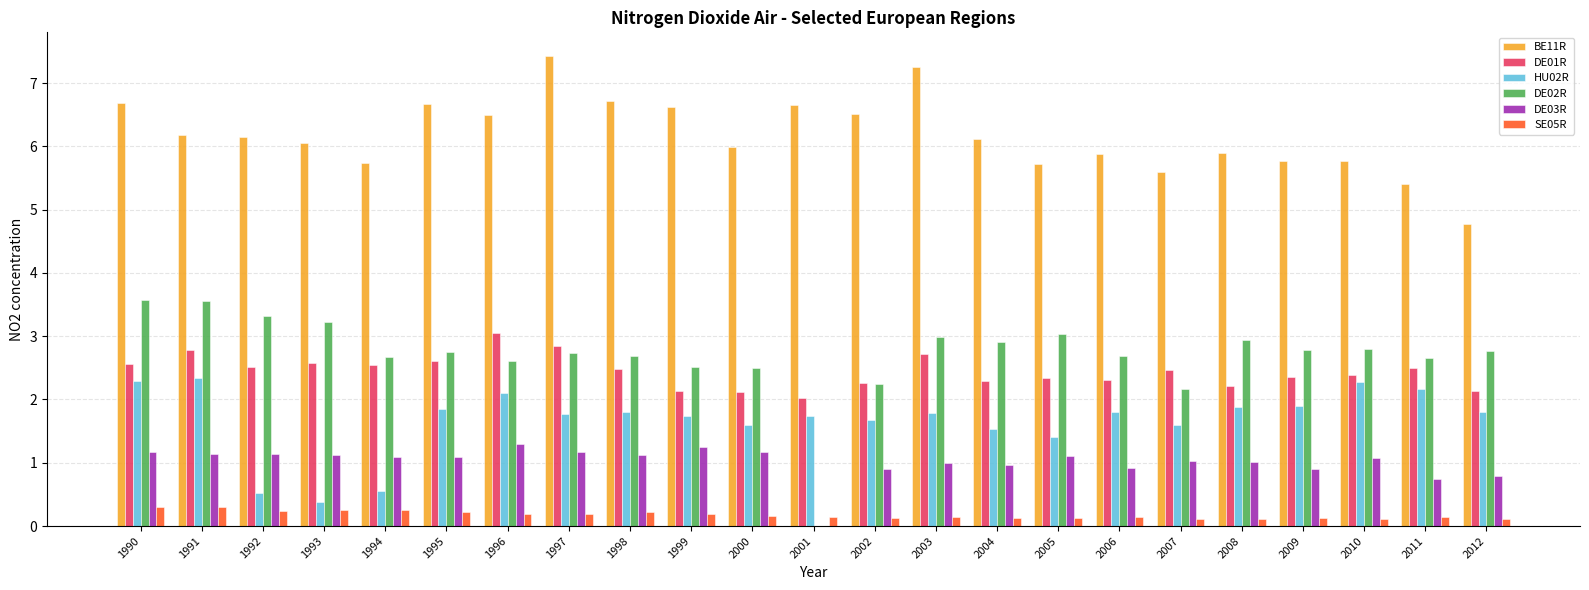

What is the sum of the HU02R values at 2003 and 2007?

3.4